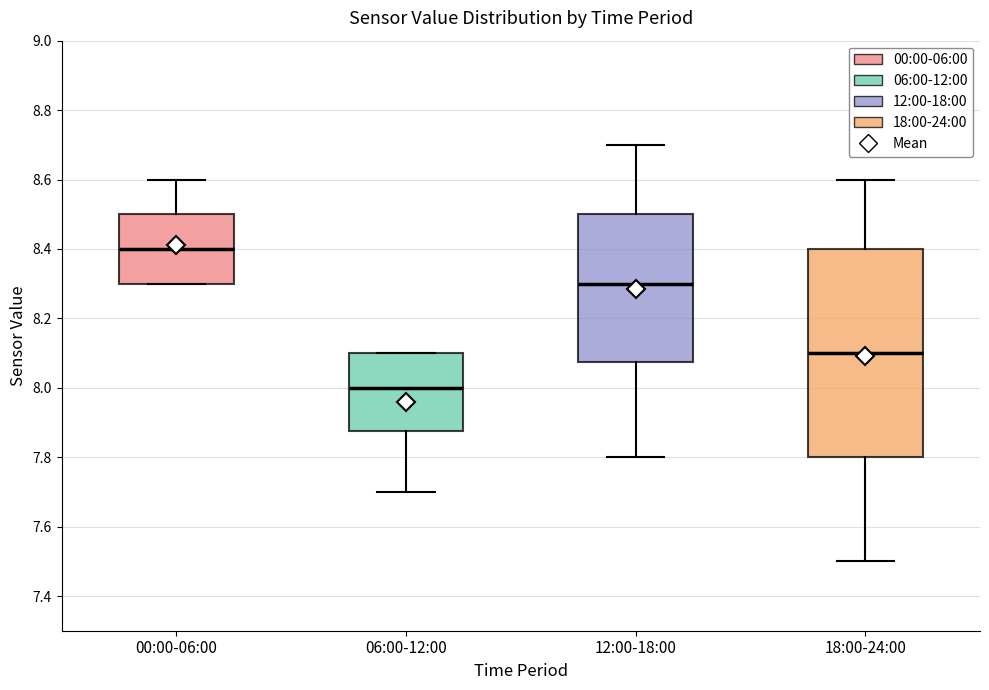

Which box has the lowest median line?

06:00-12:00